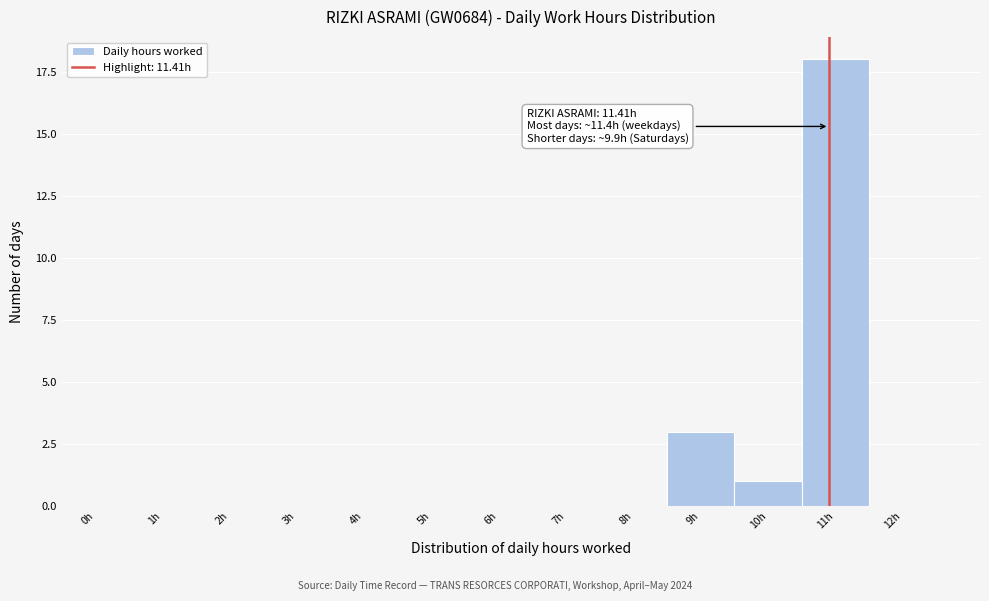

Reading left to right, extract all data points from this chart.

0h=0	1h=0	2h=0	3h=0	4h=0	5h=0	6h=0	7h=0	8h=0	9h=3	10h=1	11h=18	12h=0